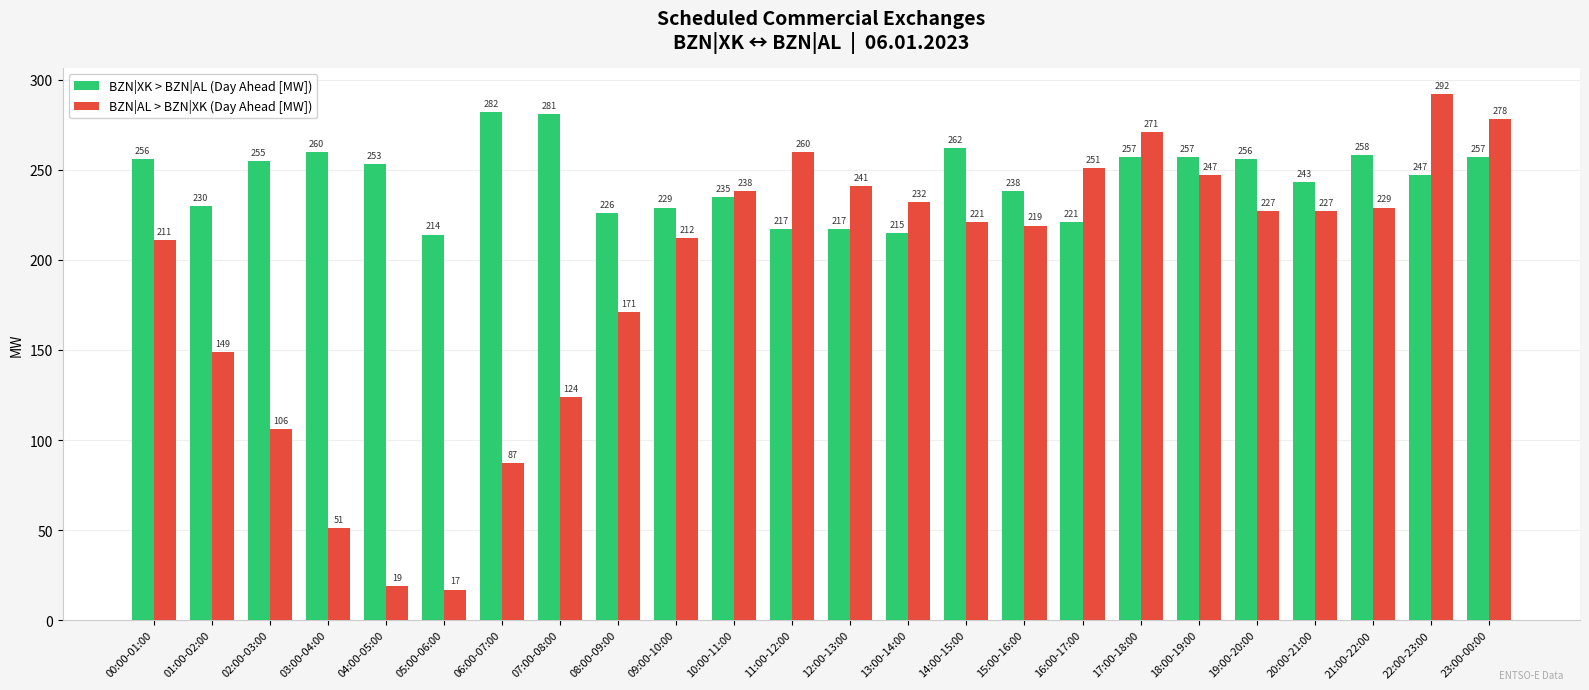

True or false: BZN|AL > BZN|XK (Day Ahead [MW]) has a value of 65 at 14:00-15:00.

False